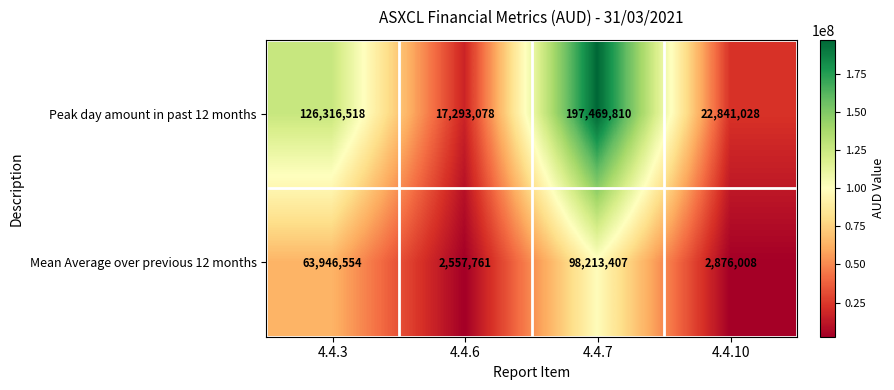

The value of Peak day amount in past 12 months at 4.4.3 is 178164297. True or false?

False